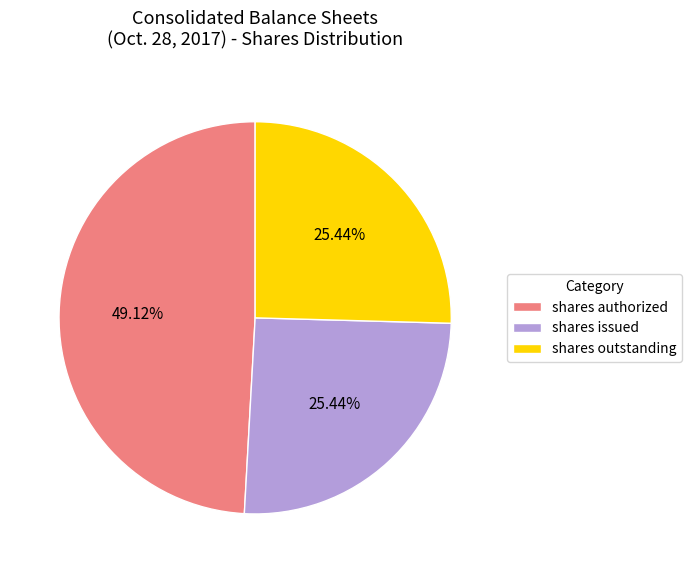

What is the largest slice in the pie chart?

shares authorized